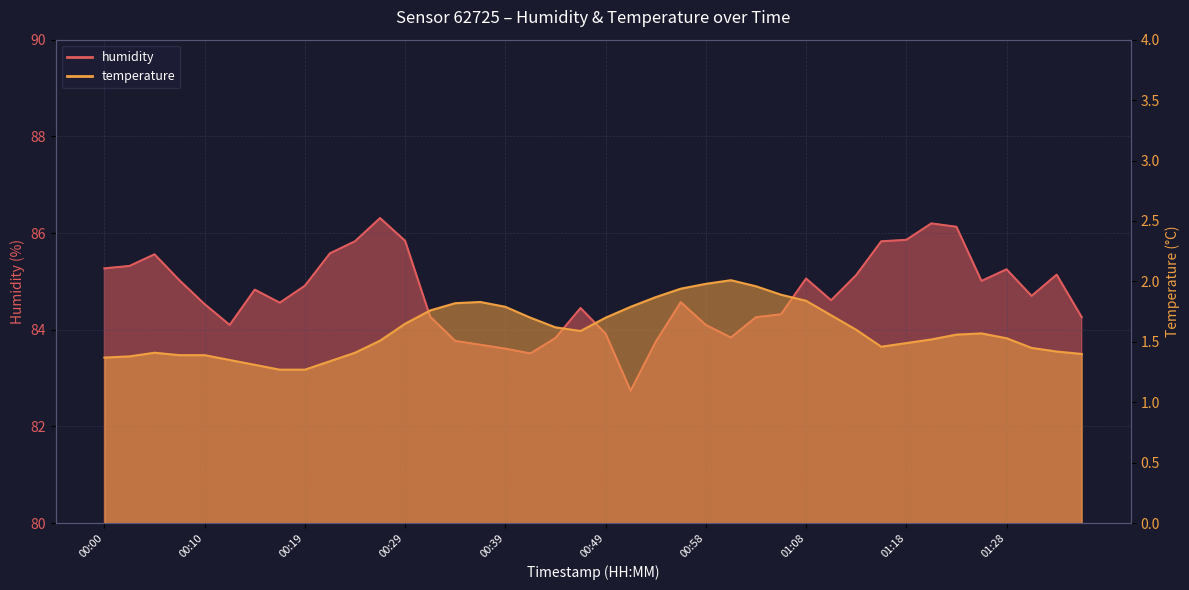

Does the chart display data point markers on the line(s)?

No